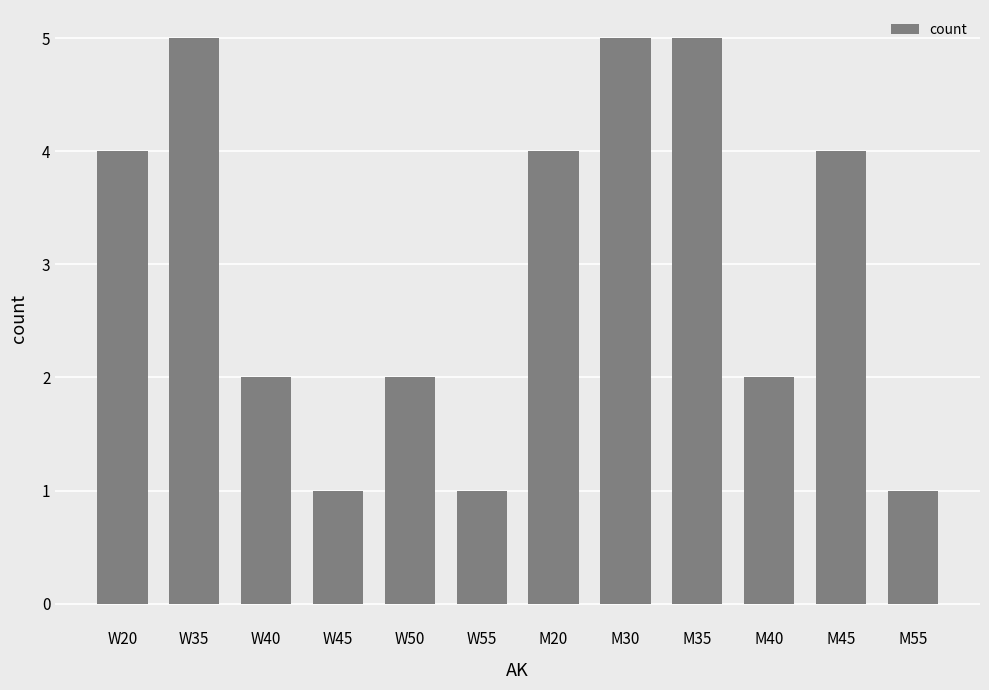

What is the greatest value displayed?

5